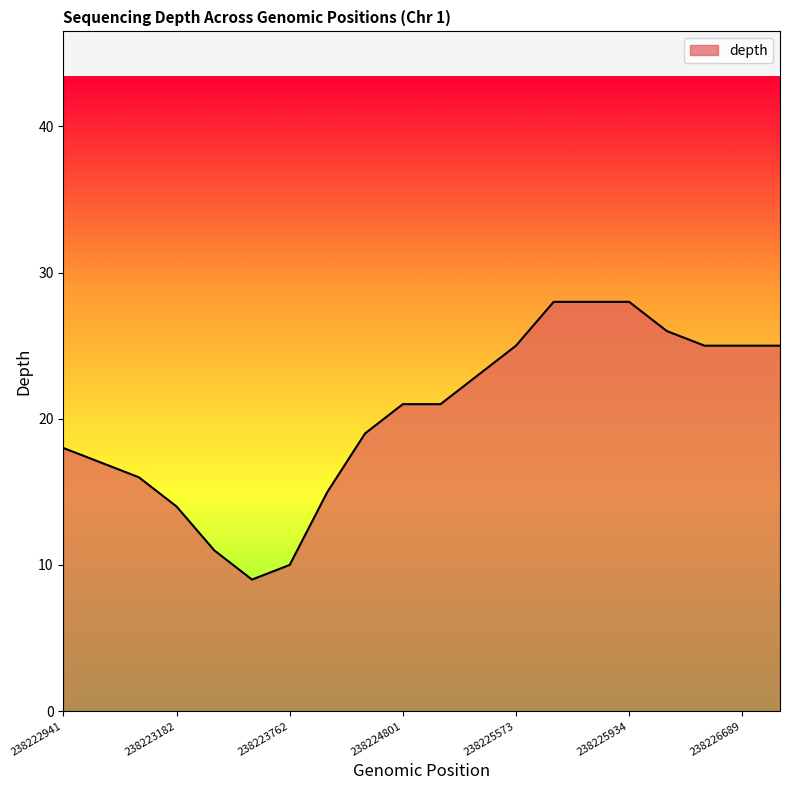

What is the maximum value shown in the chart?

28